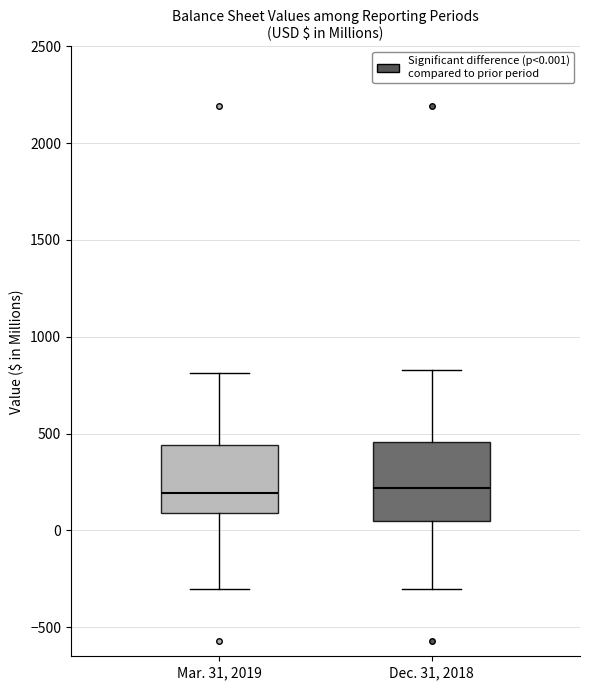

Where does the upper whisker of the box for Dec. 31, 2018 end on the y-axis? The values are not printed on the chart, so give them approximately, as read against the axis.

850